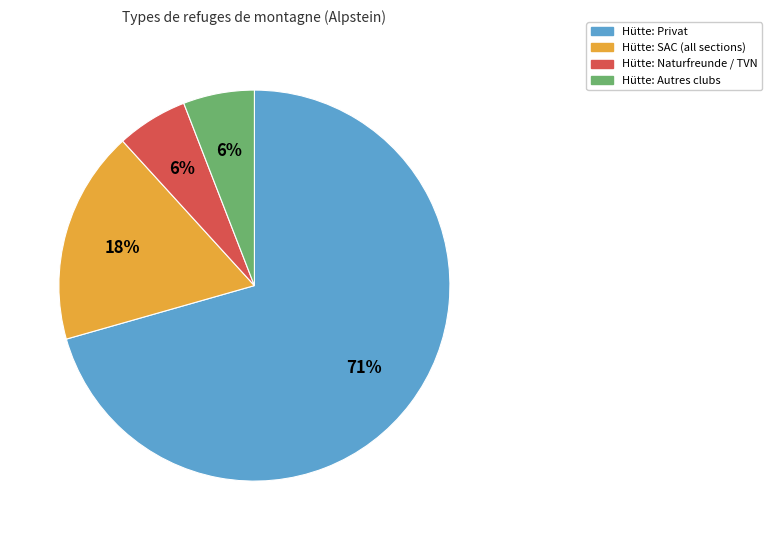

What percentage is the Hütte: Naturfreunde / TVN slice, to the nearest percent?

6%